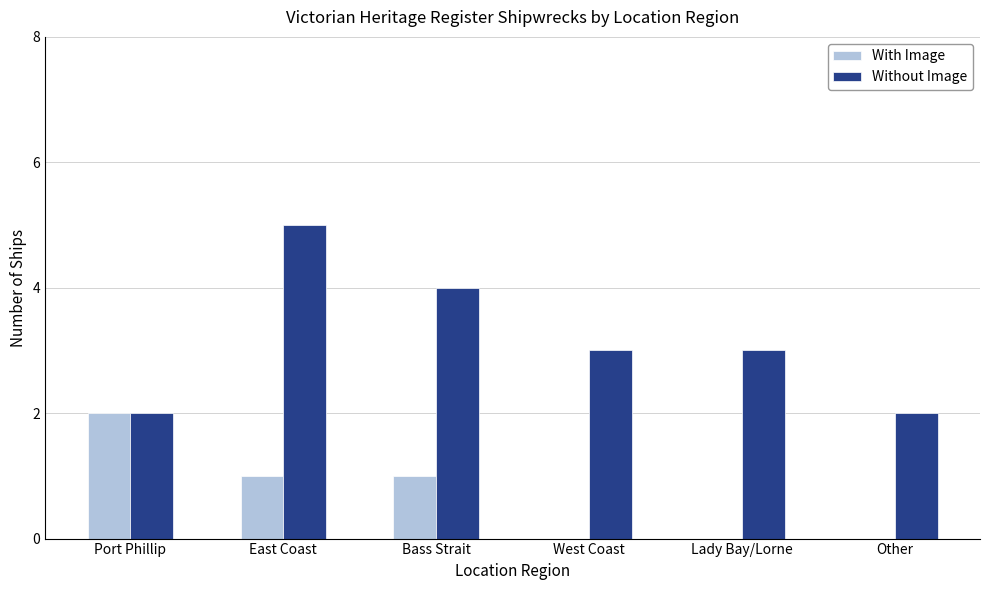

Reading right to left, list all the values displayed in this chart.

With Image: 0	0	0	1	1	2
Without Image: 2	3	3	4	5	2